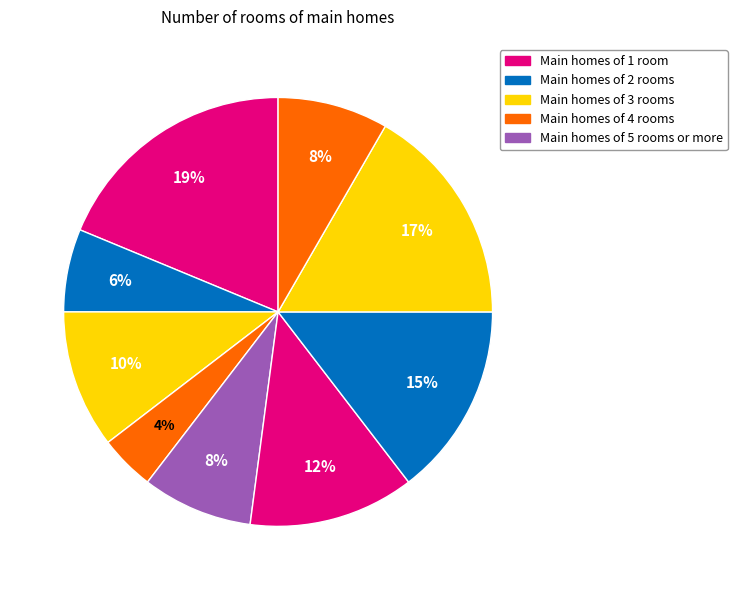

How many segments does this pie chart have?

9